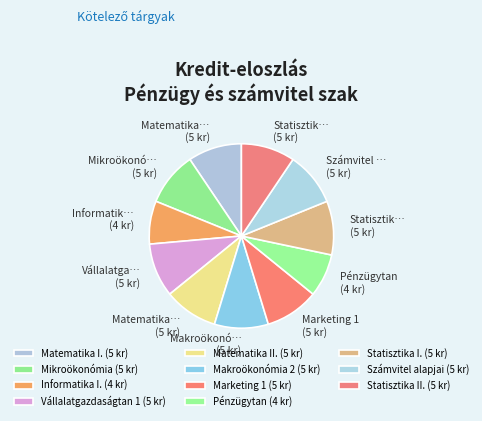

Count the number of slices in the pie.

11